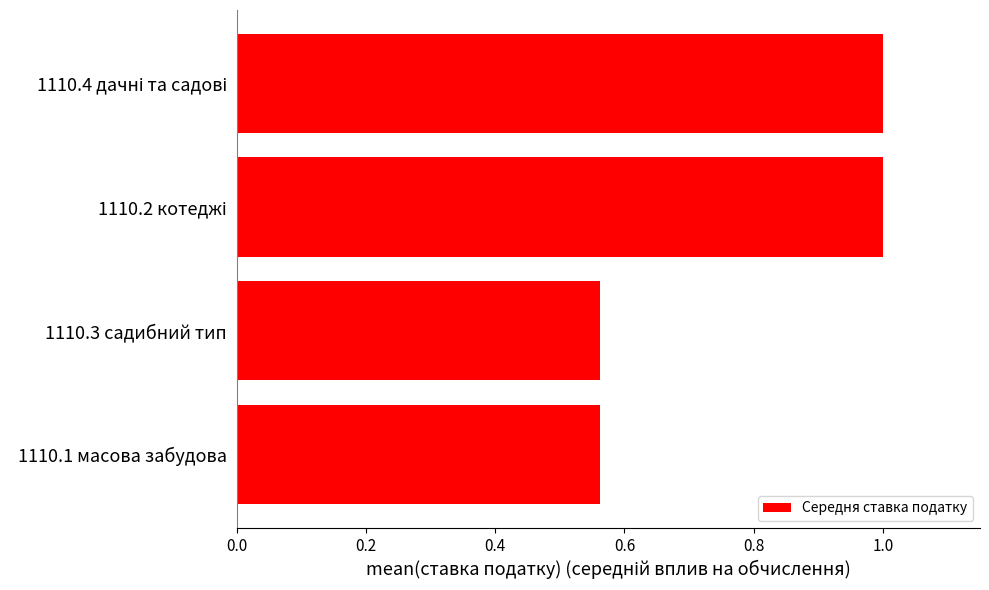

What is the average value?

0.8